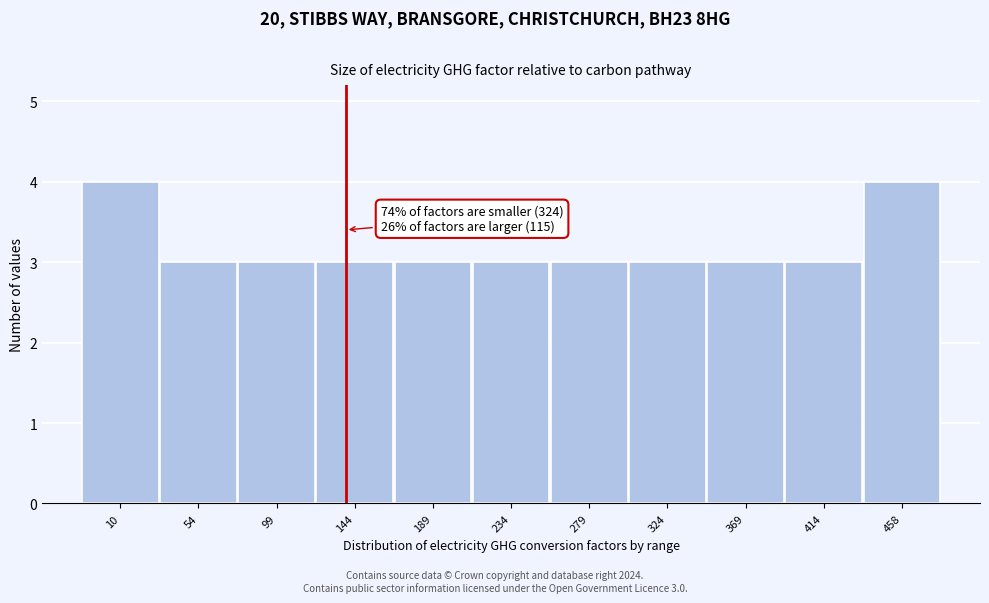

Reading right to left, what are all the values shown in this chart?

458=4	414=3	369=3	324=3	279=3	234=3	189=3	144=3	99=3	54=3	10=4